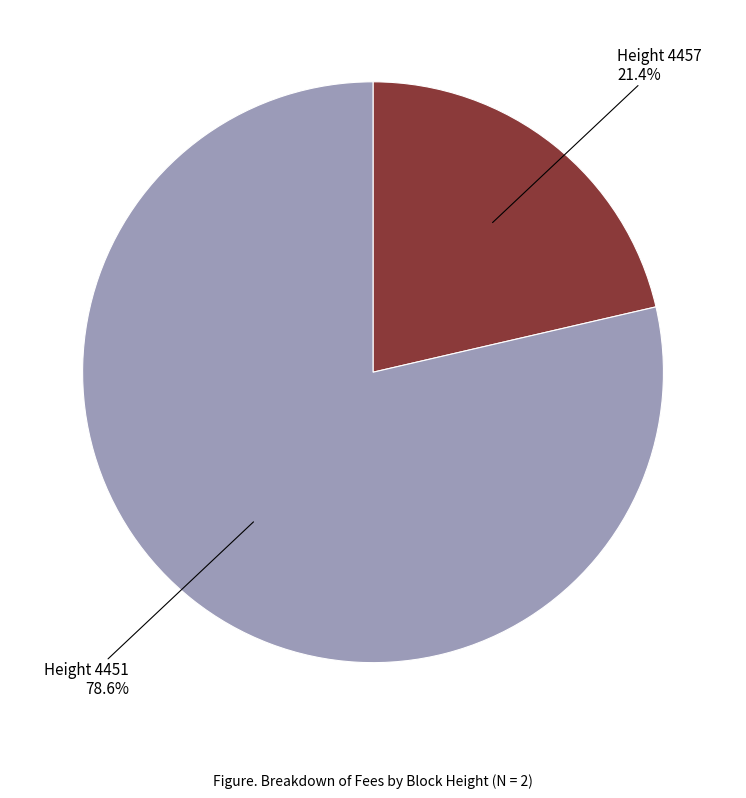

How many segments does this pie chart have?

2